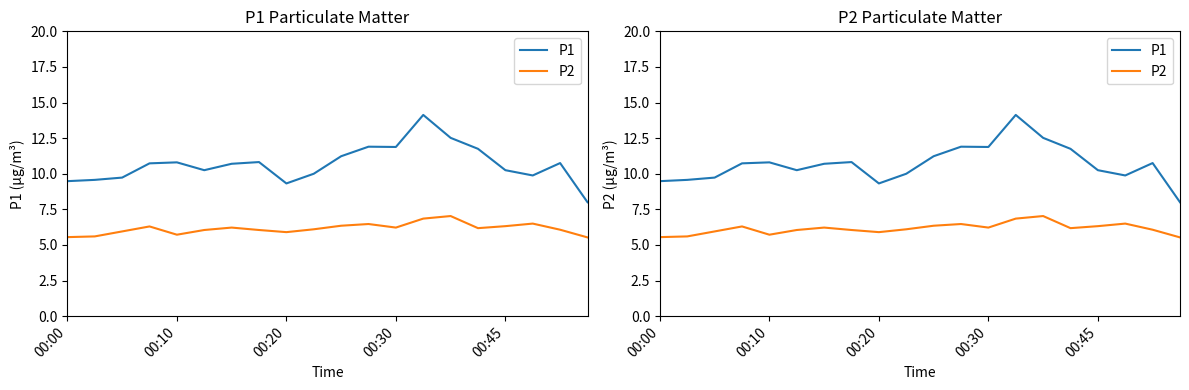

Which series has the largest total across all categories?

P1